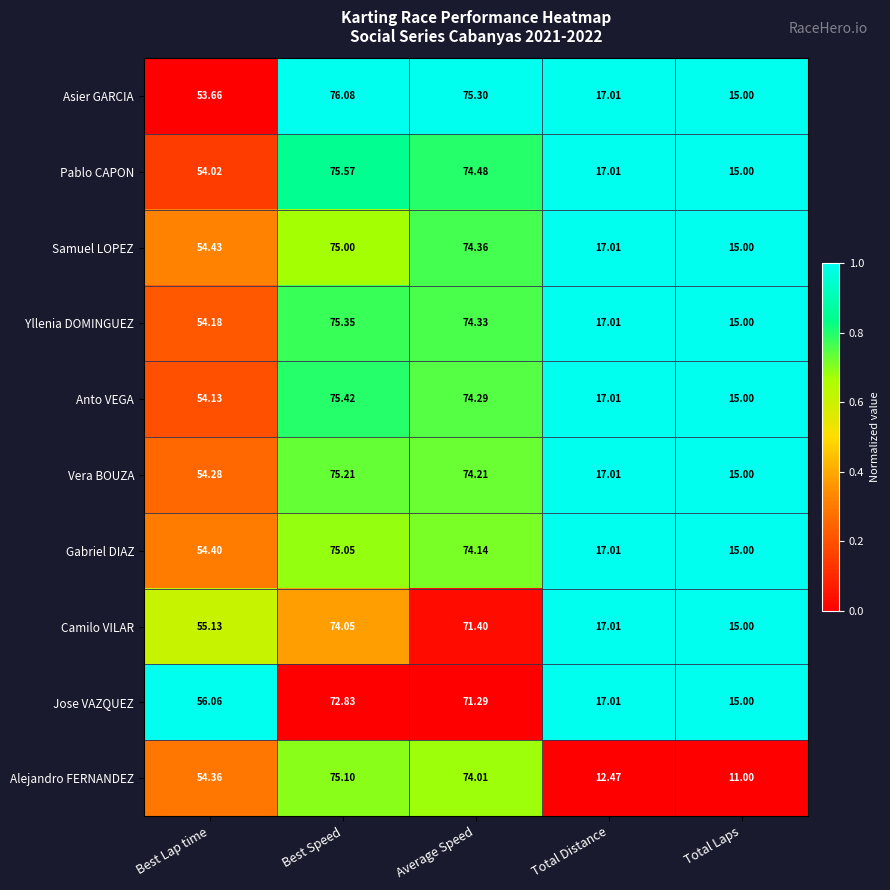

At which label does Pablo CAPON reach its peak?

Best Speed